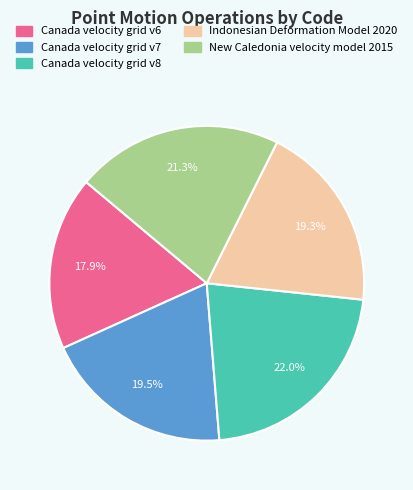

How many slices are in this pie chart?

5